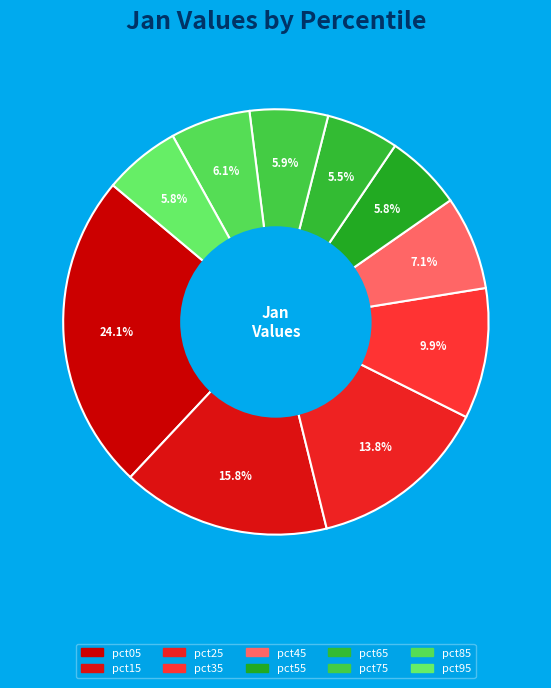

Do pct65 and pct55 together represent more than half of the pie?

No